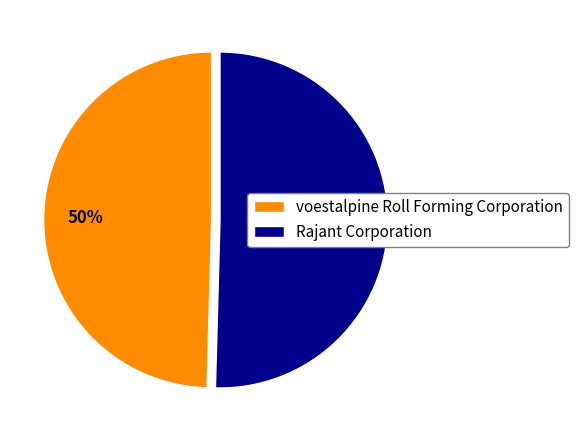

How many slices are in this pie chart?

2